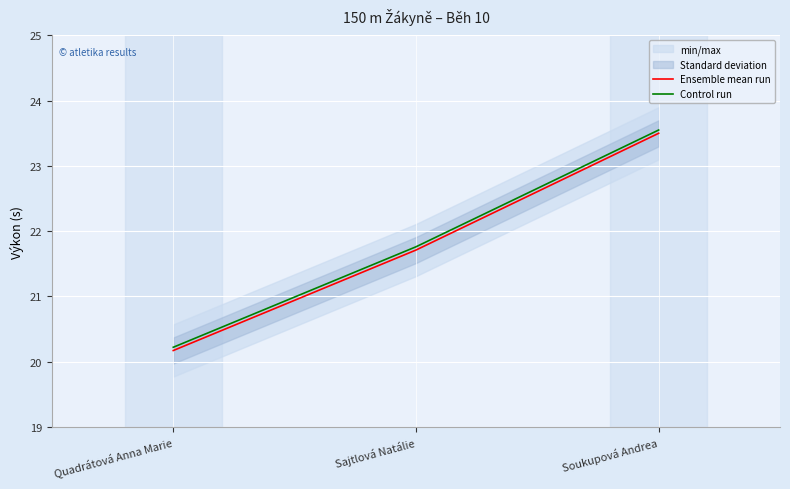

What position from the left is Quadrátová Anna Marie?

1